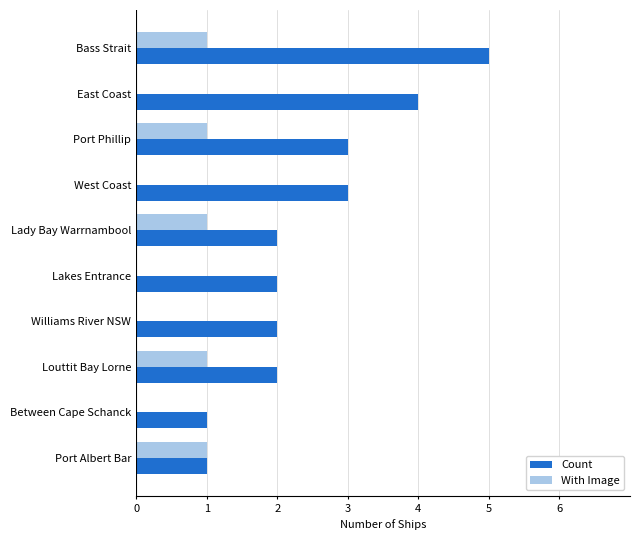

What value does the Count series have at Bass Strait?

5